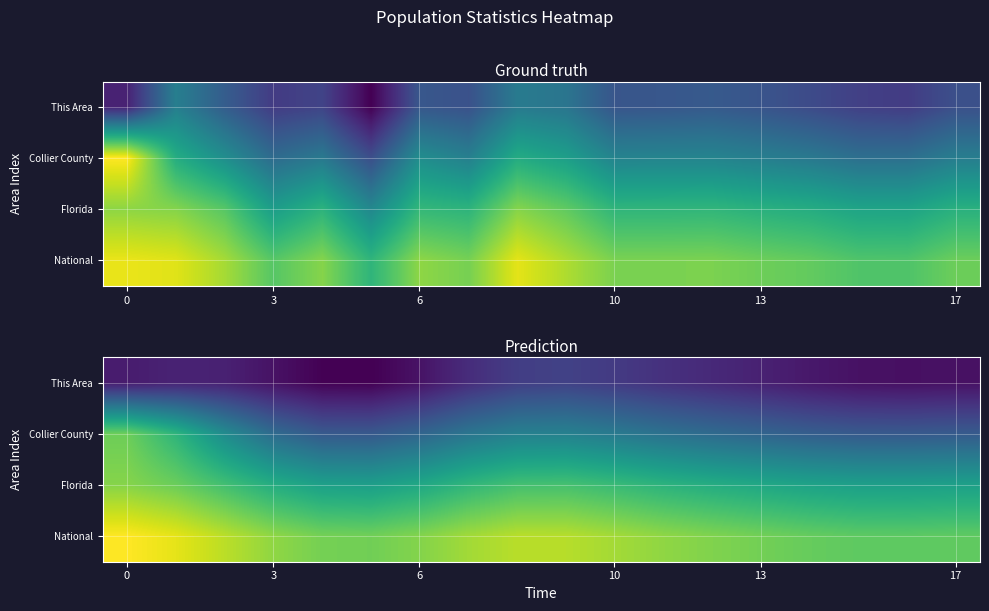

How many data points in Florida are less than 13?

8